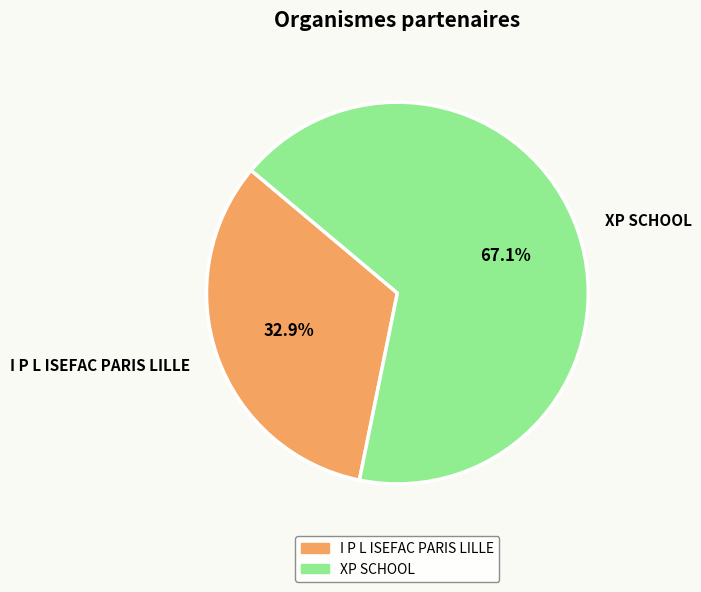

What percentage is the XP SCHOOL slice, to the nearest percent?

67%